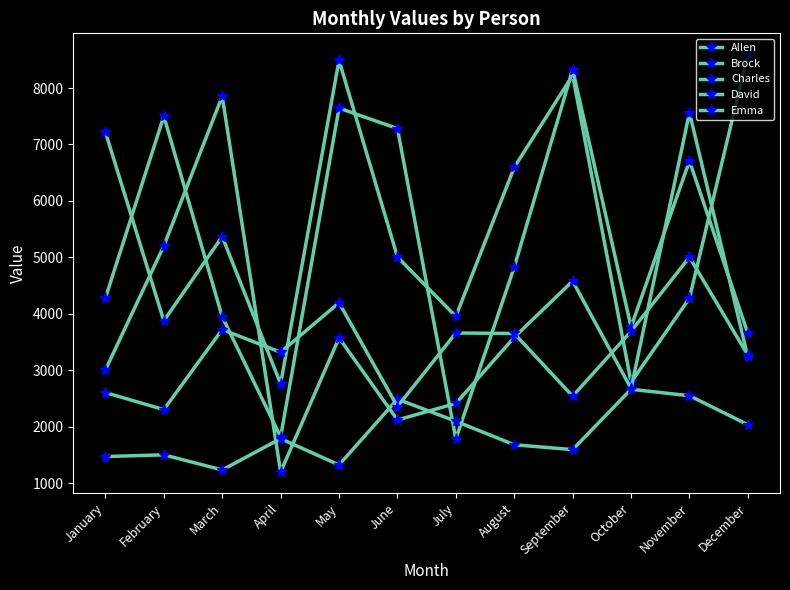

Where does the Allen series first go above 5369?

January